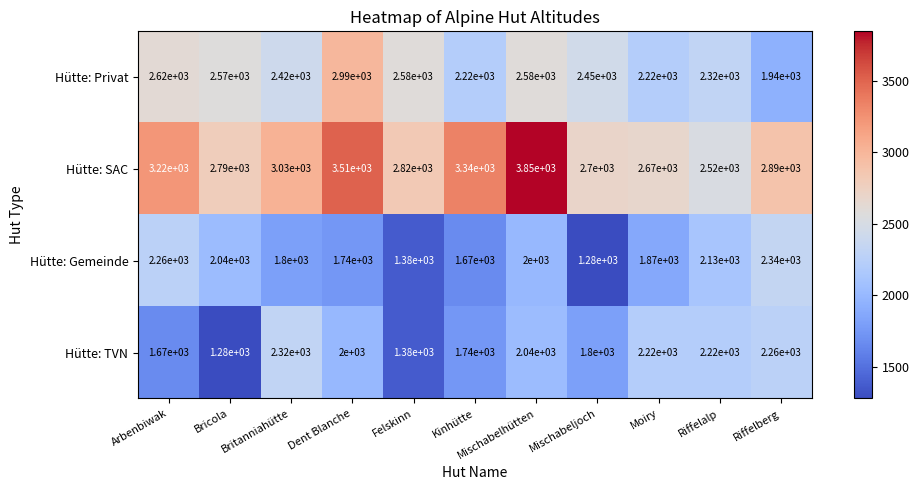

What is the greatest value displayed?

3850